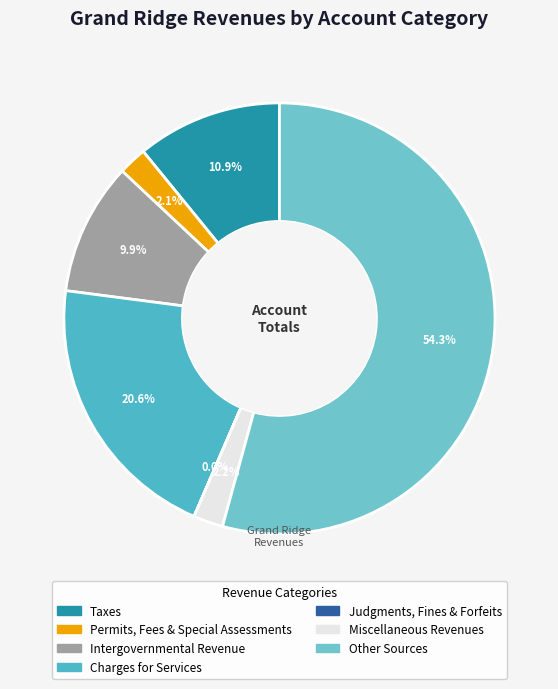

What percentage do Miscellaneous Revenues and Intergovernmental Revenue together represent?

12.1%